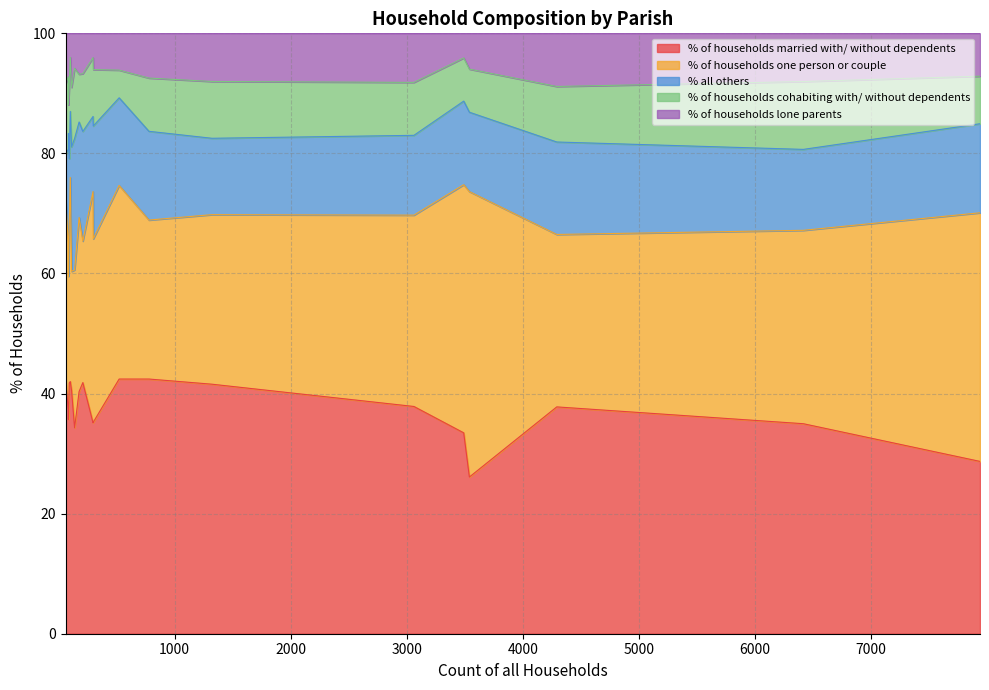

The value of % of households married with/ without dependents at Chalbury is 42.4. True or false?

True